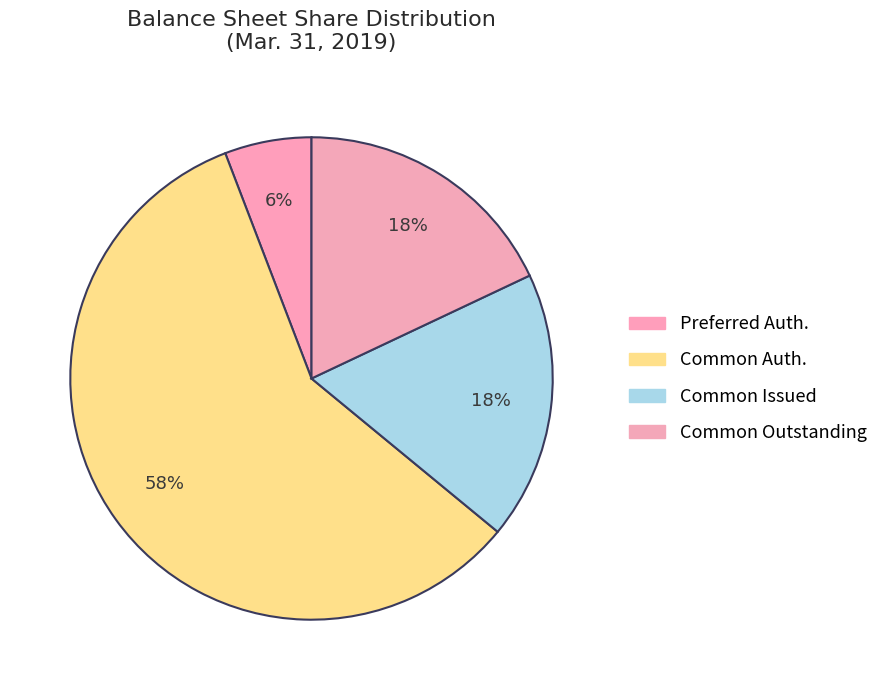

Which category has the biggest portion of the pie?

Common shares authorized